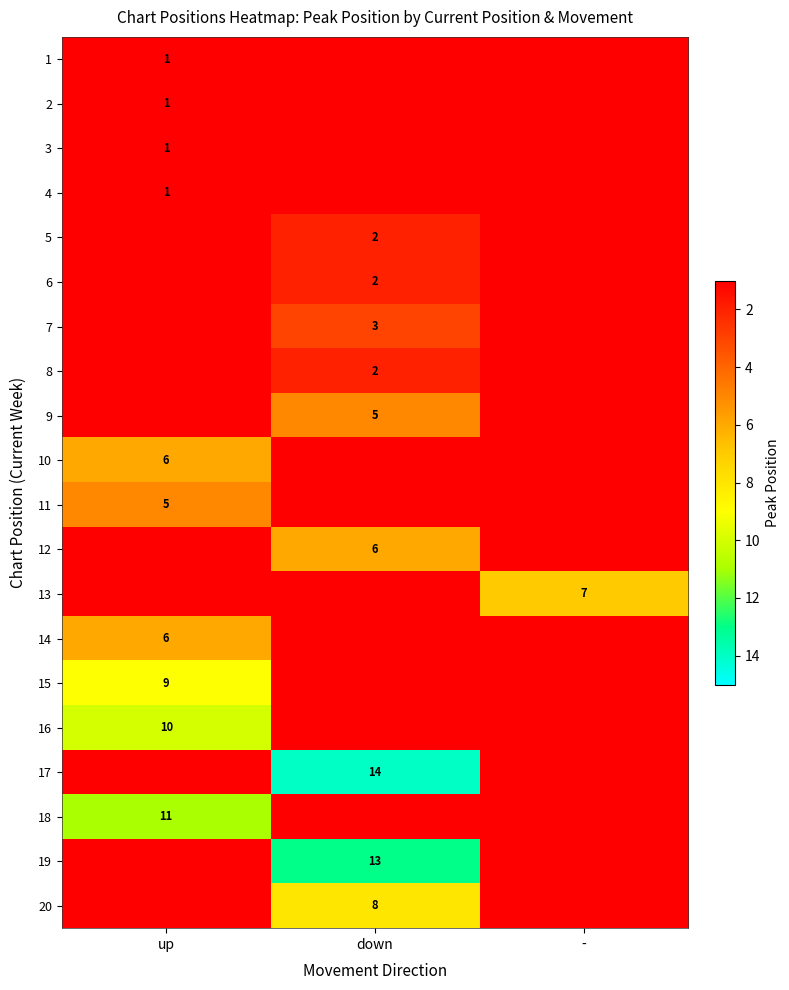

How many data points does each series have?

3